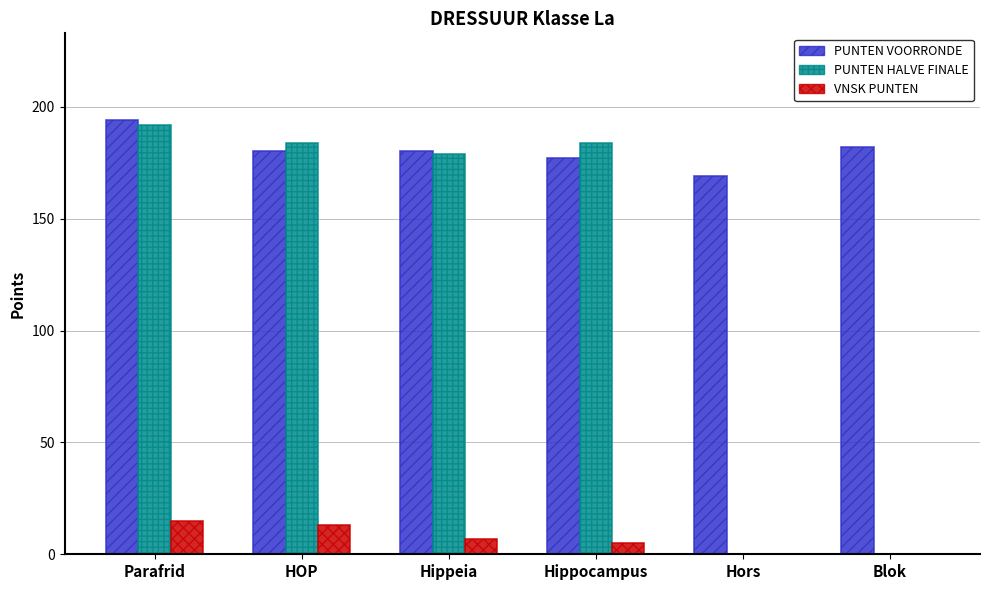

What is the total value across all series at Parafrid?

401